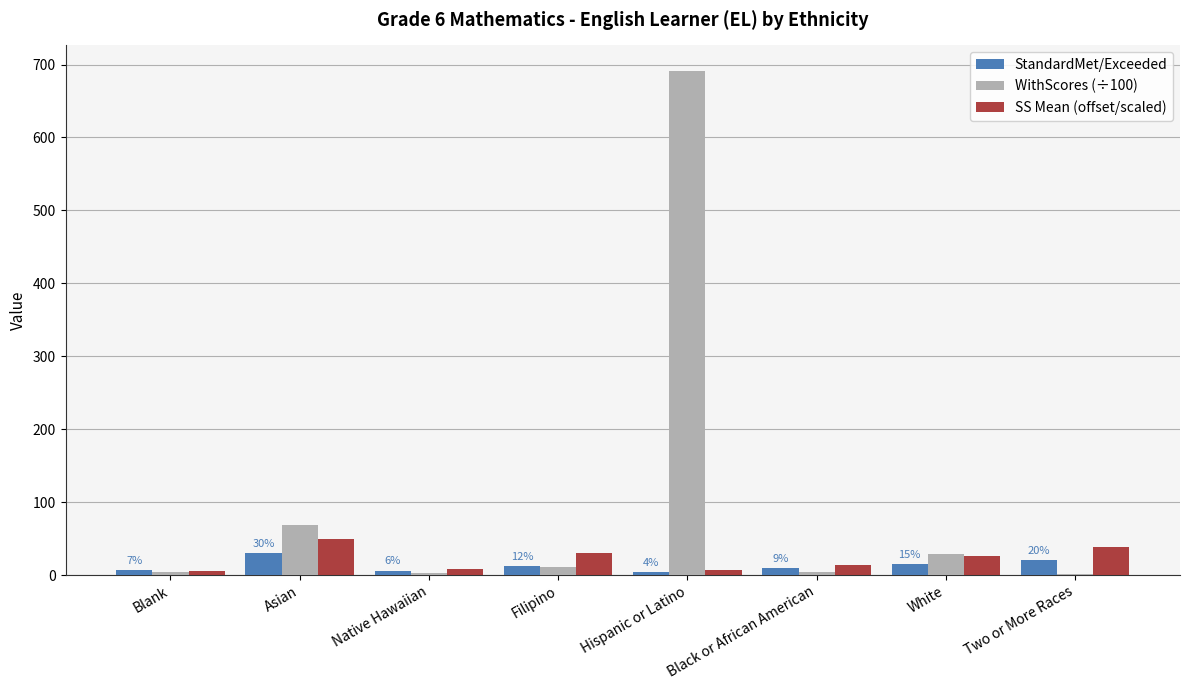

The WithScores (÷100) series shows 68.5 at Asian. True or false?

True